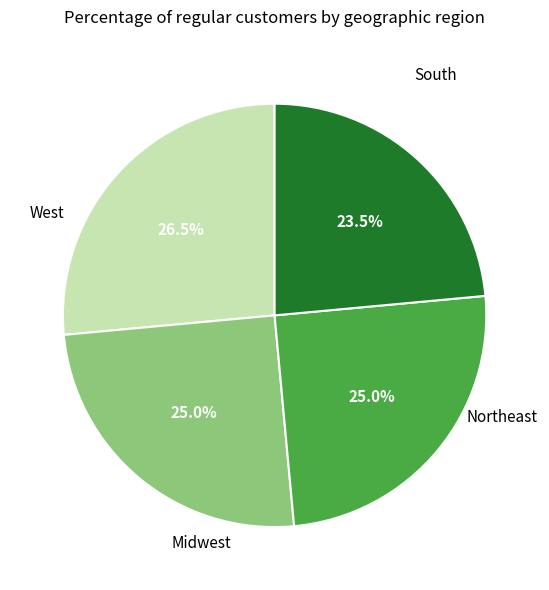

Is there any slice that represents more than half of the pie?

No